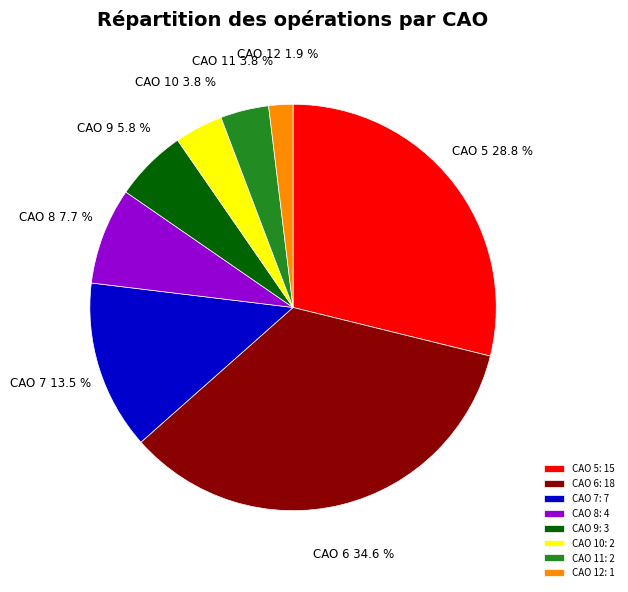

Is there a majority slice in this chart?

No